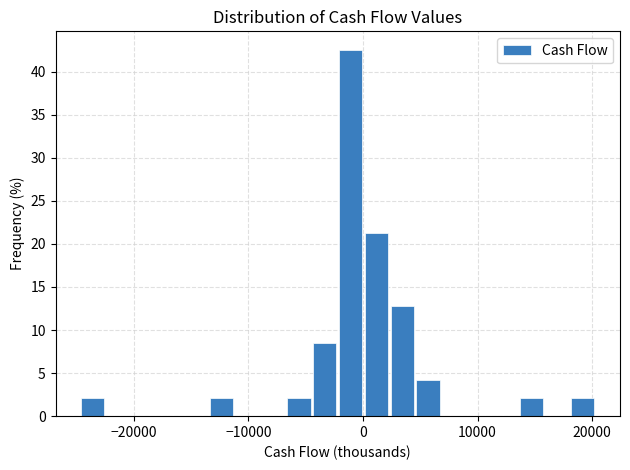

Read against the x-axis, roughly where is the centre of the tallest bar?

-1000